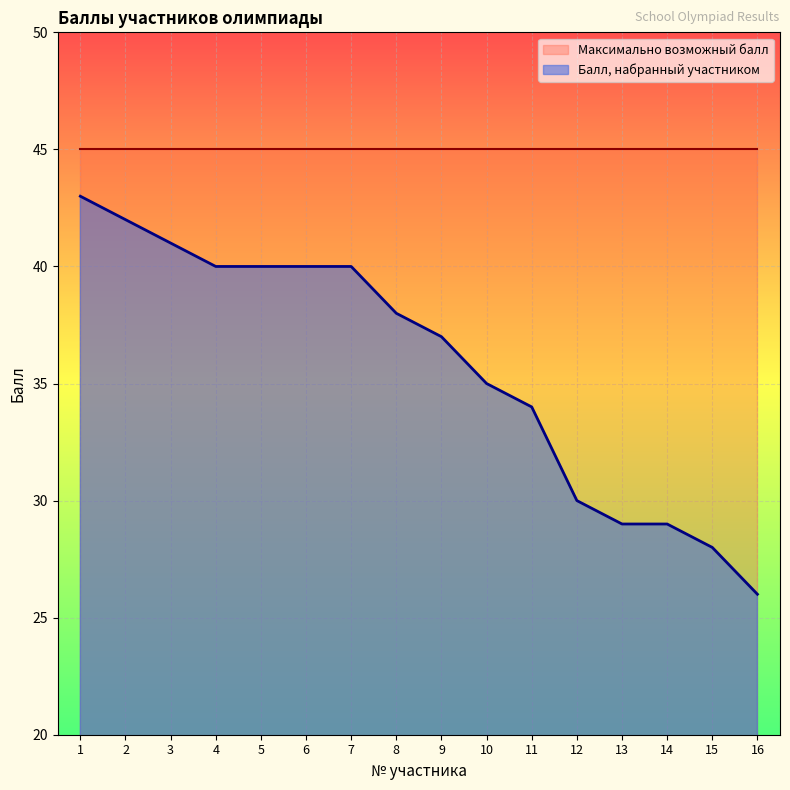

How many data points does each series have?

16